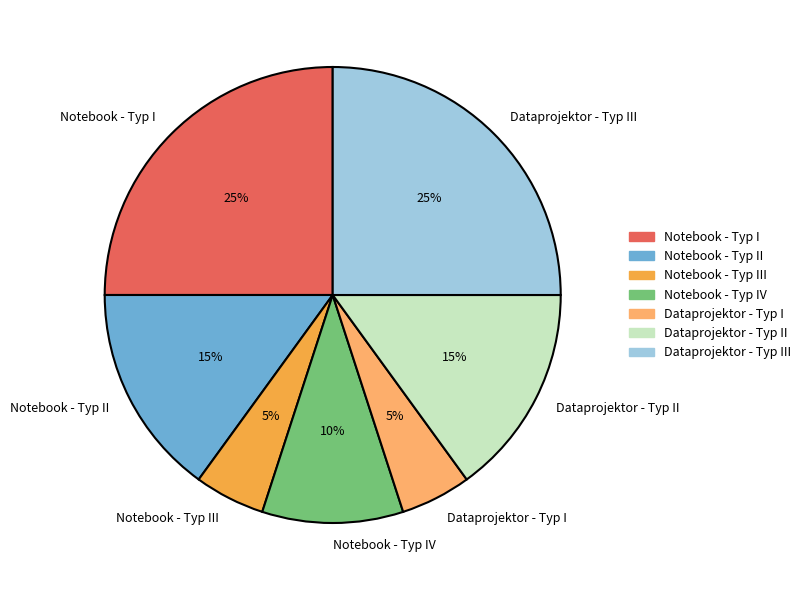

Is there a majority slice in this chart?

No